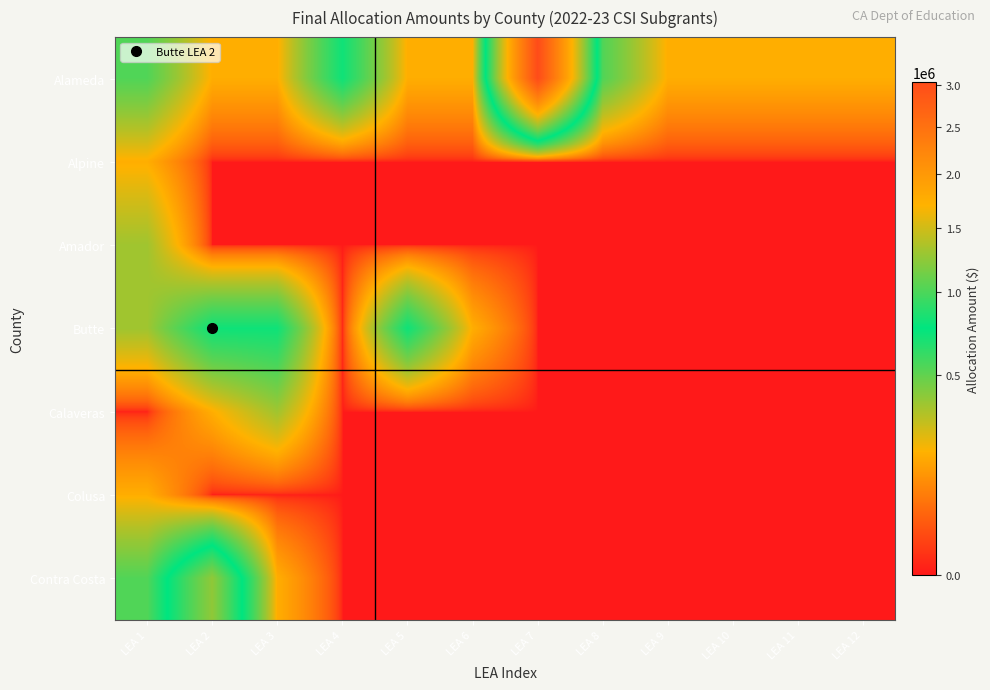

Which series has the widest spread of values?

Alameda